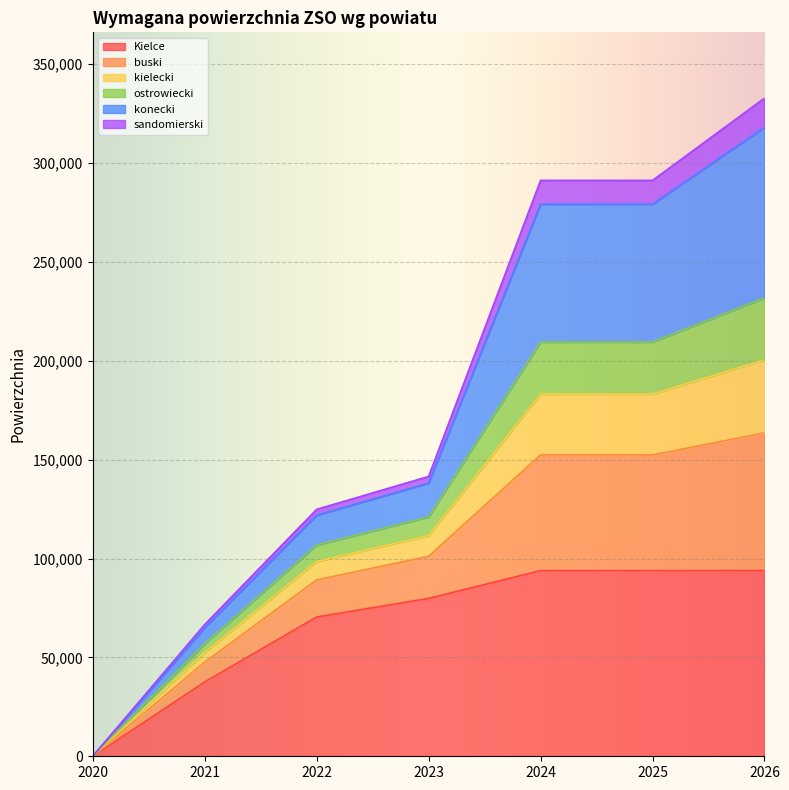

Between 2023 and 2021, which is larger?

2023